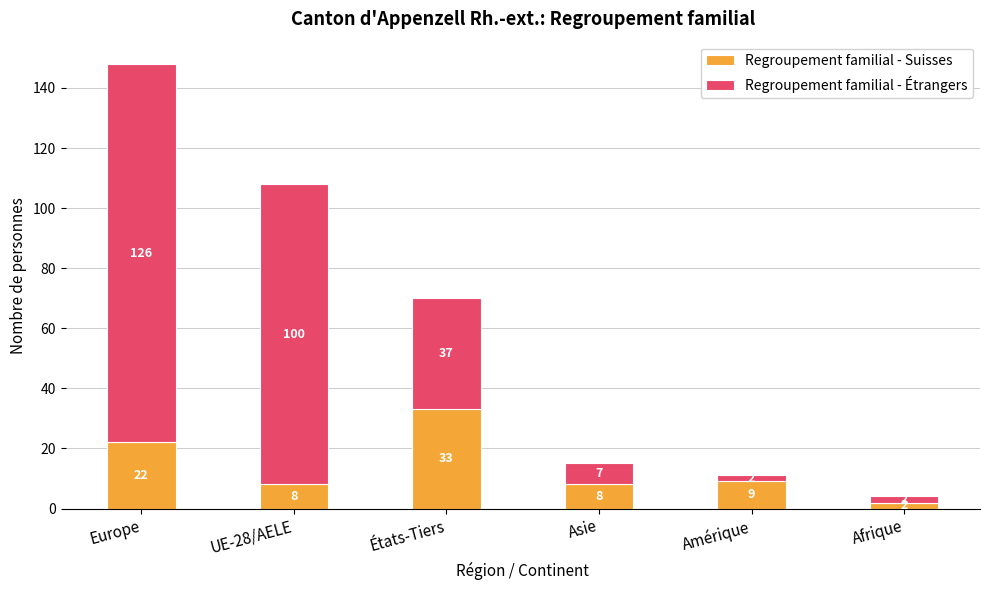

What is the total value across all series at Europe?

148